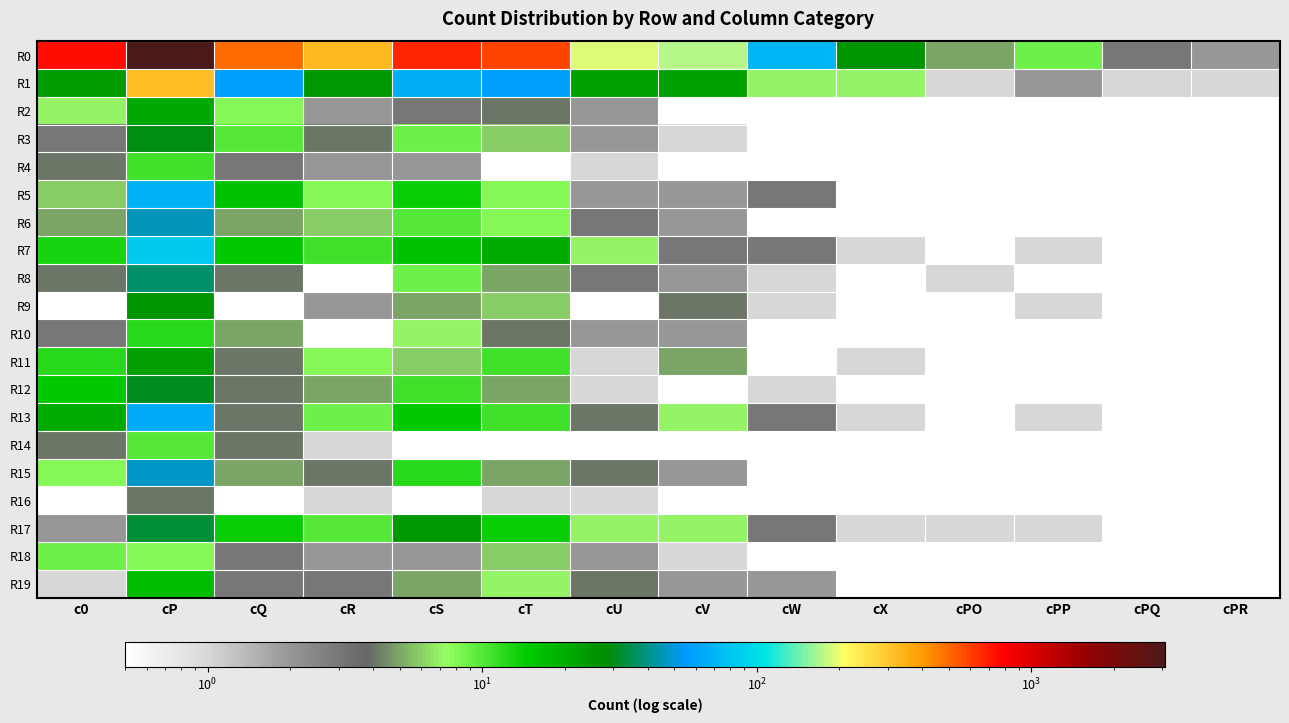

Which category has the highest value across all series?

cP